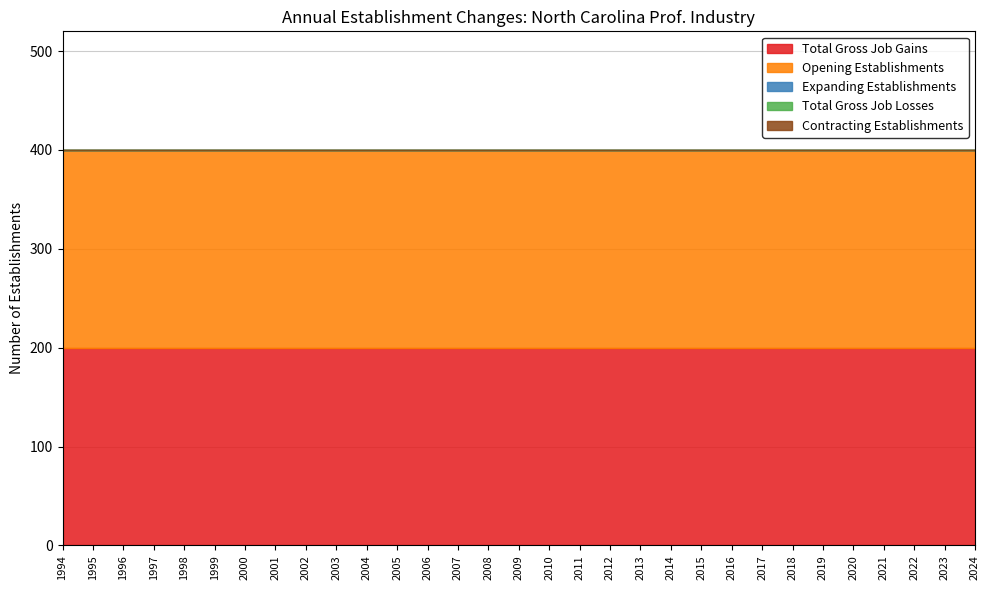

At which category is the sum across all series the highest?

1994